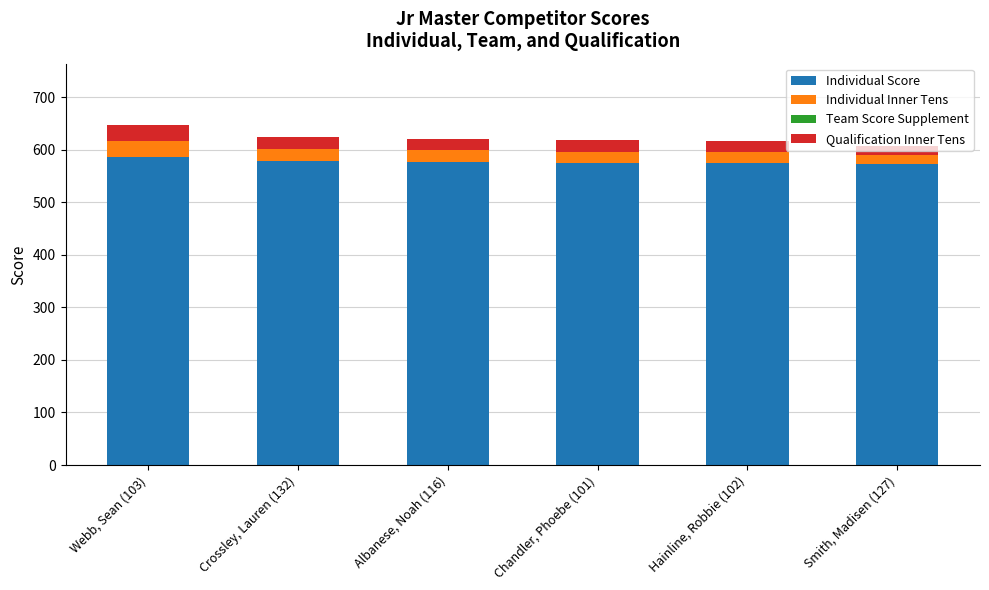

What is the sum of the Individual Score values at Smith, Madisen (127) and Chandler, Phoebe (101)?

1146